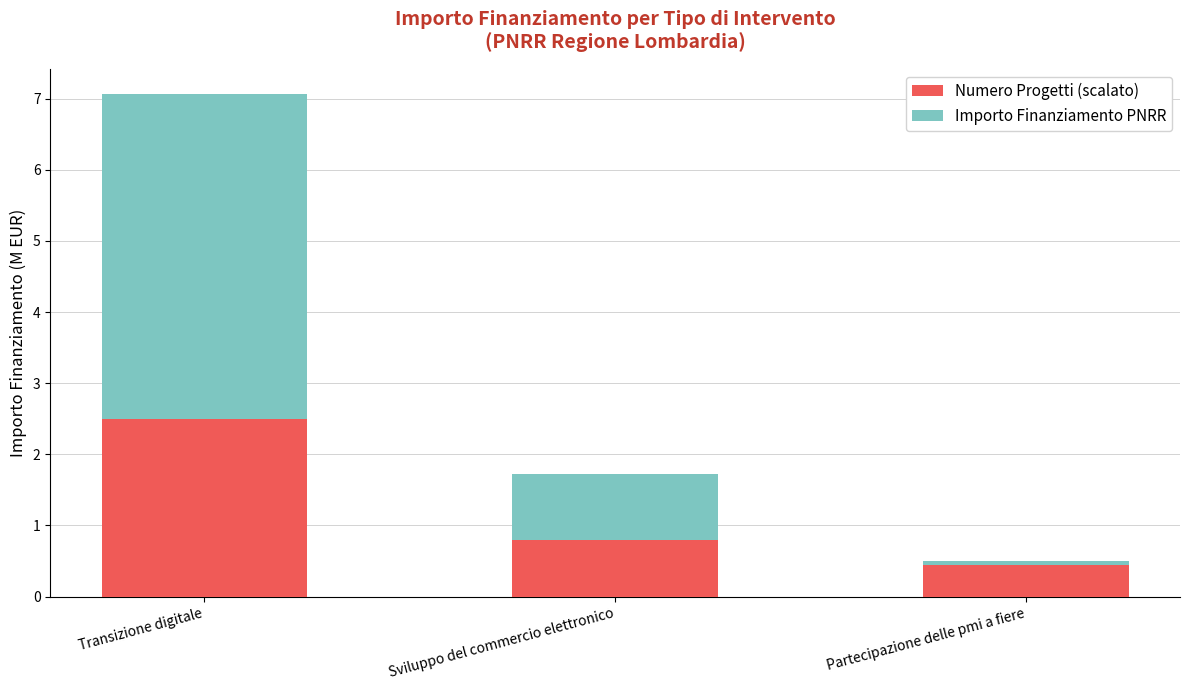

Where is Importo Finanziamento PNRR nearest to the value 2?

Sviluppo del commercio elettronico